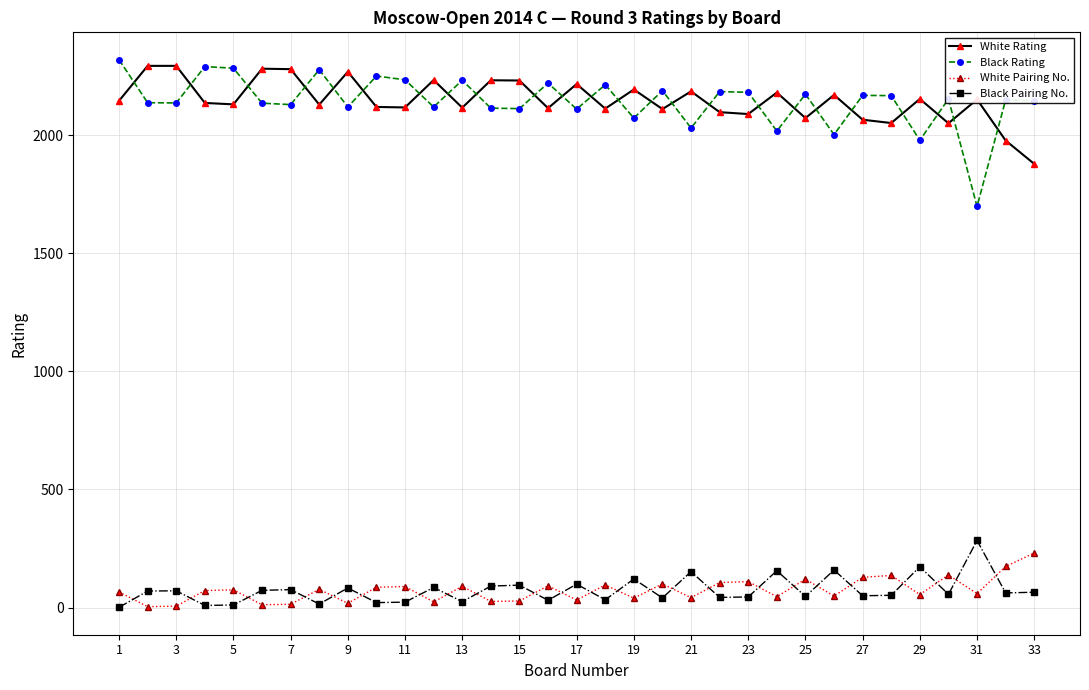

Which series has the largest range (max minus min)?

Black Rating